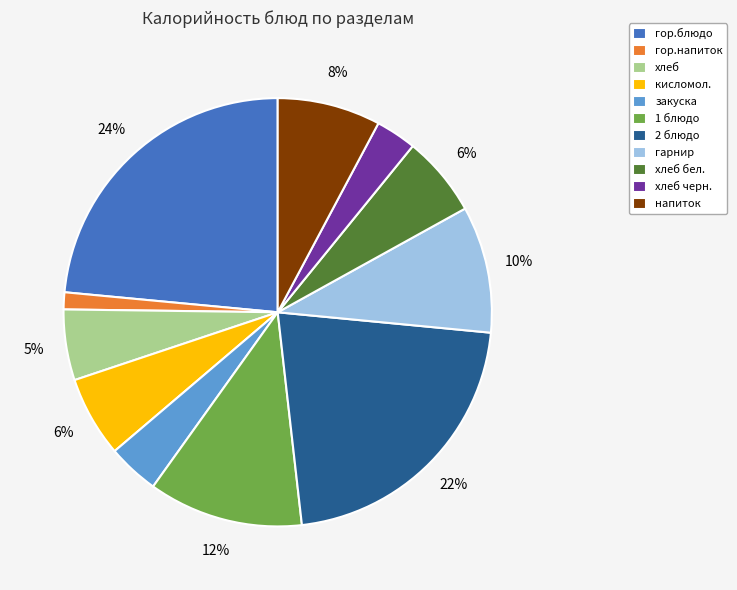

Which has a higher value, 2 блюдо or закуска?

2 блюдо